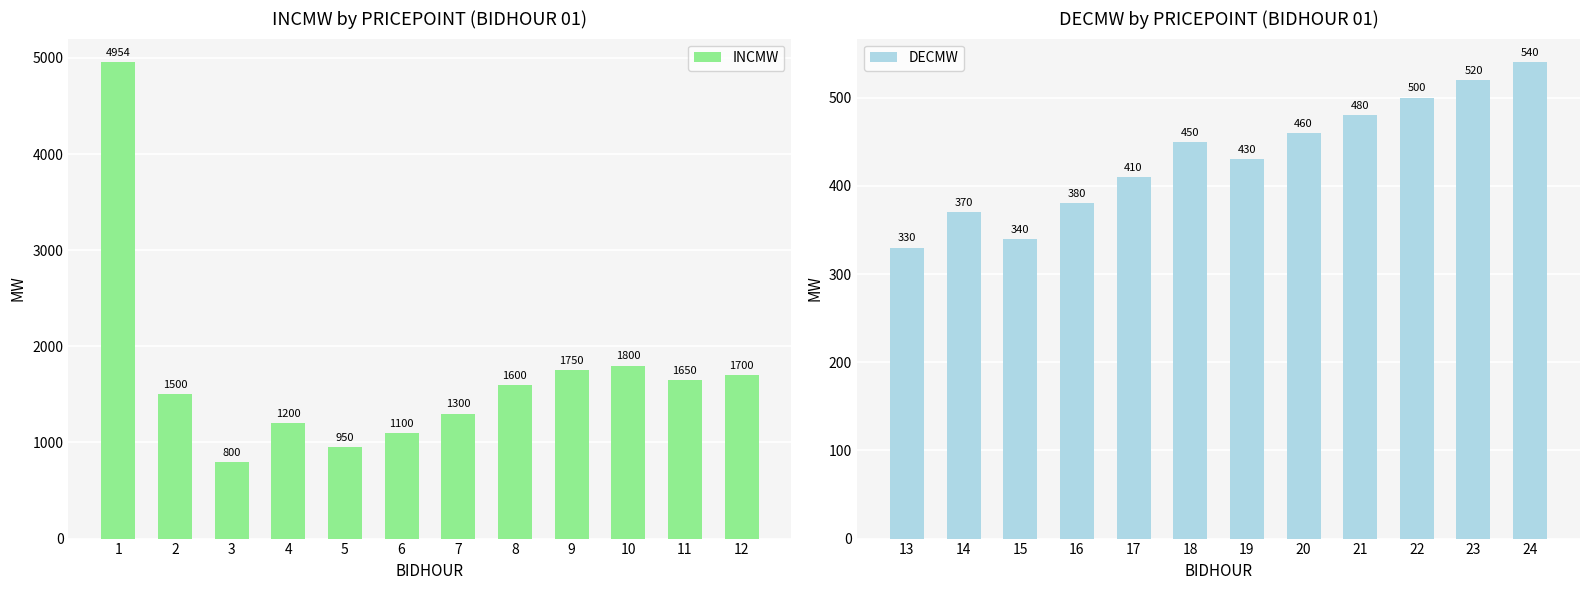

What is the sum of all DECMW values?

5210